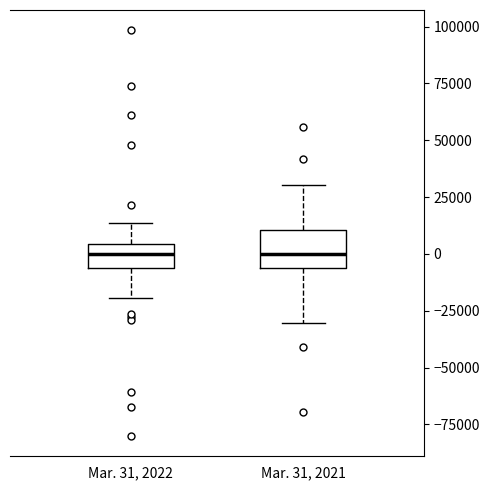

Reading left to right, read every box against the y-axis: the position of its median line, the range the box covers, and the ends of its whiskers. The values are not printed on the chart, so give them approximately, as read against the axis.

Mar. 31, 2022: median 0, box -5000 to 5000, whiskers -20000 to 15000
Mar. 31, 2021: median 0, box -5000 to 10000, whiskers -30000 to 30000